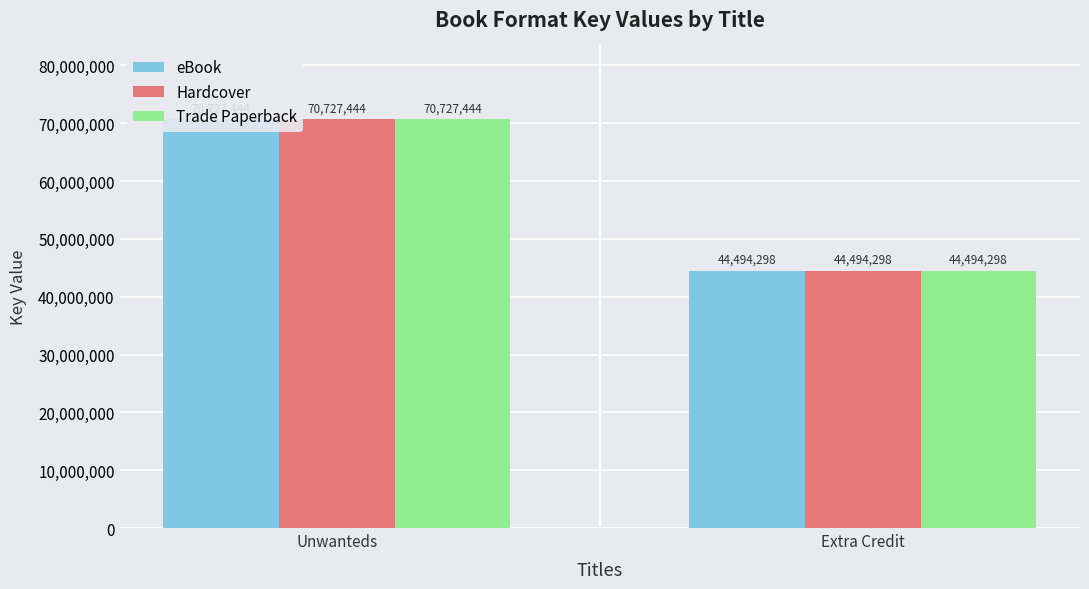

At which category is the sum across all series the highest?

Unwanteds